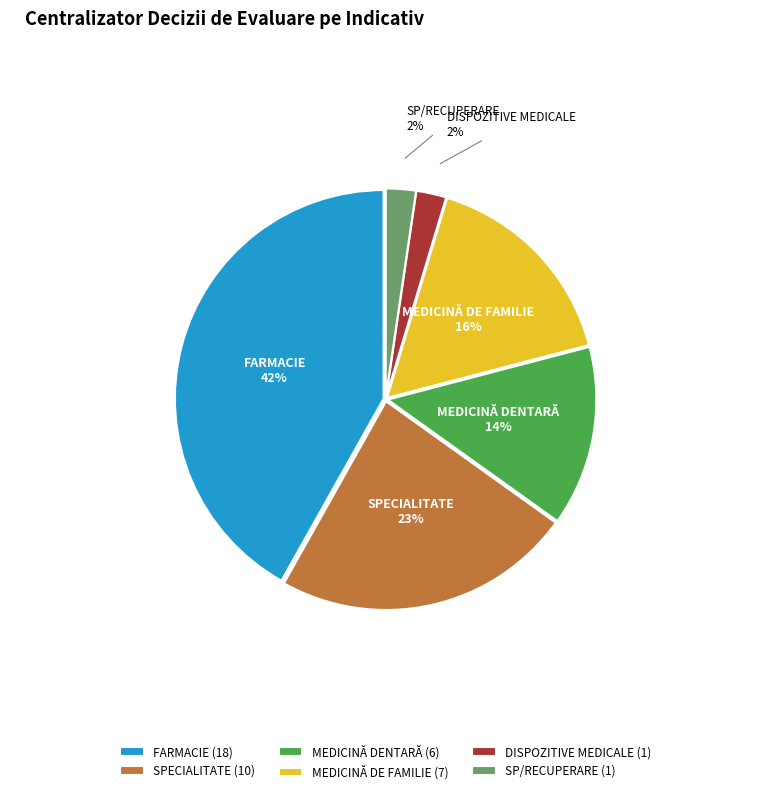

Do MEDICINĂ DE FAMILIE and MEDICINĂ DENTARĂ together represent more than half of the pie?

No